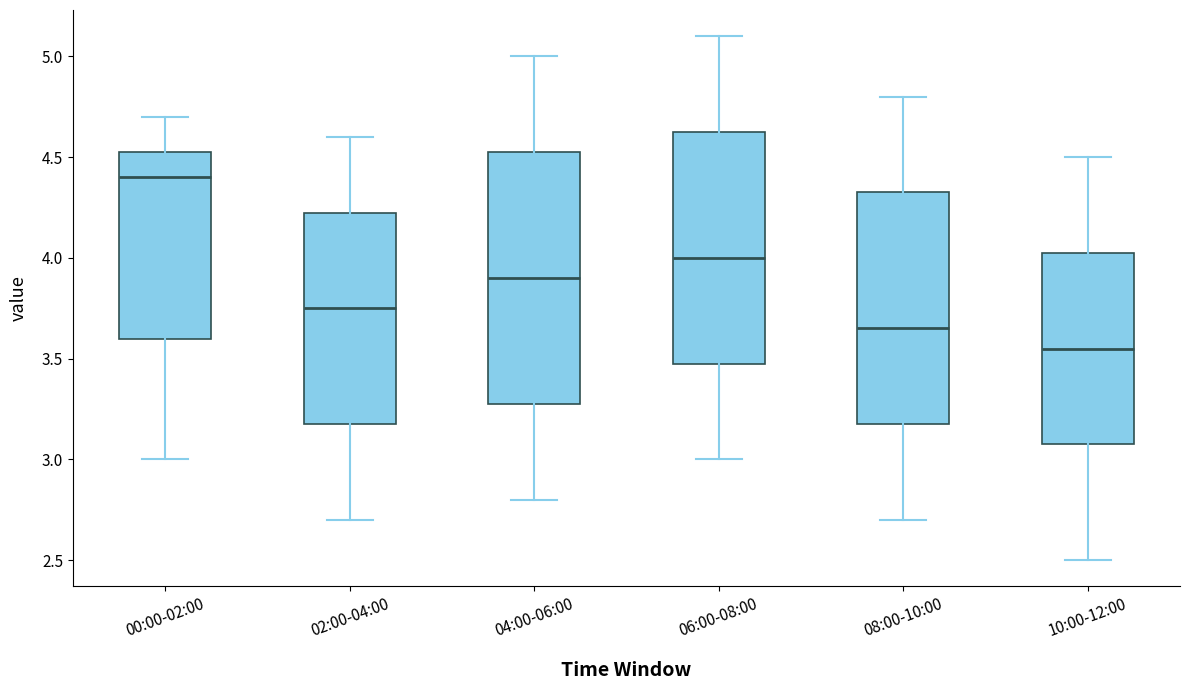

Comparing the boxes themselves (not the whiskers), which one is the tallest?

04:00-06:00